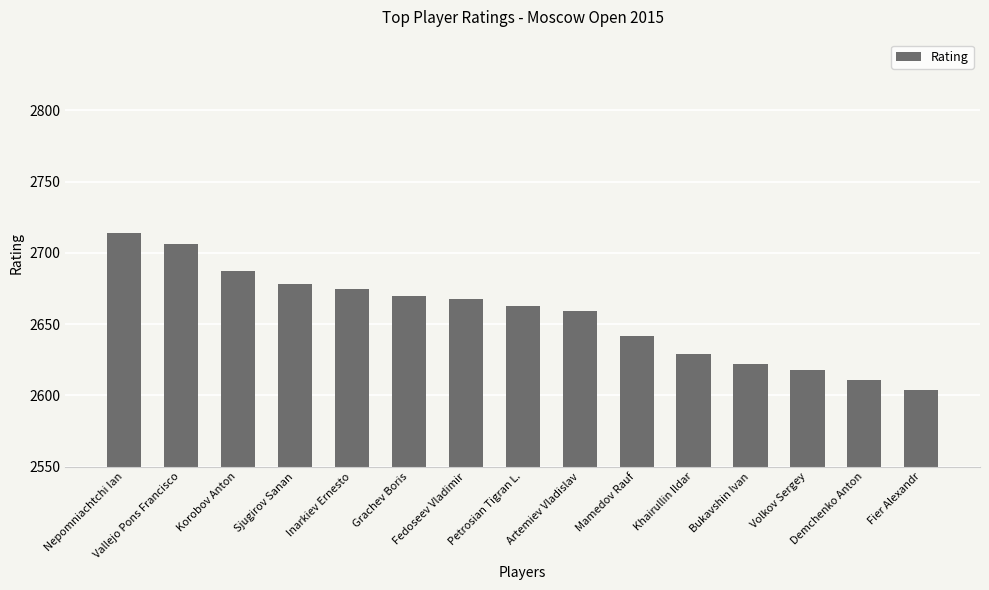

Reading left to right, what are all the values shown in this chart?

Nepomniachtchi Ian=2714	Vallejo Pons Francisco=2706	Korobov Anton=2687	Sjugirov Sanan=2678	Inarkiev Ernesto=2675	Grachev Boris=2670	Fedoseev Vladimir=2668	Petrosian Tigran L.=2663	Artemiev Vladislav=2659	Mamedov Rauf=2642	Khairullin Ildar=2629	Bukavshin Ivan=2622	Volkov Sergey=2618	Demchenko Anton=2611	Fier Alexandr=2604